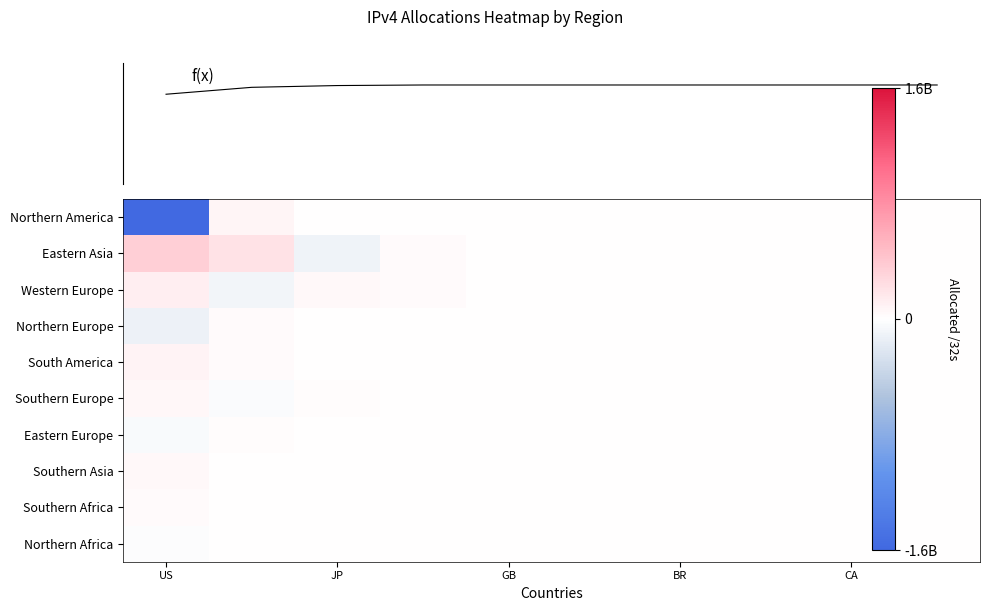

At how many categories does at least one series exceed 0?

4